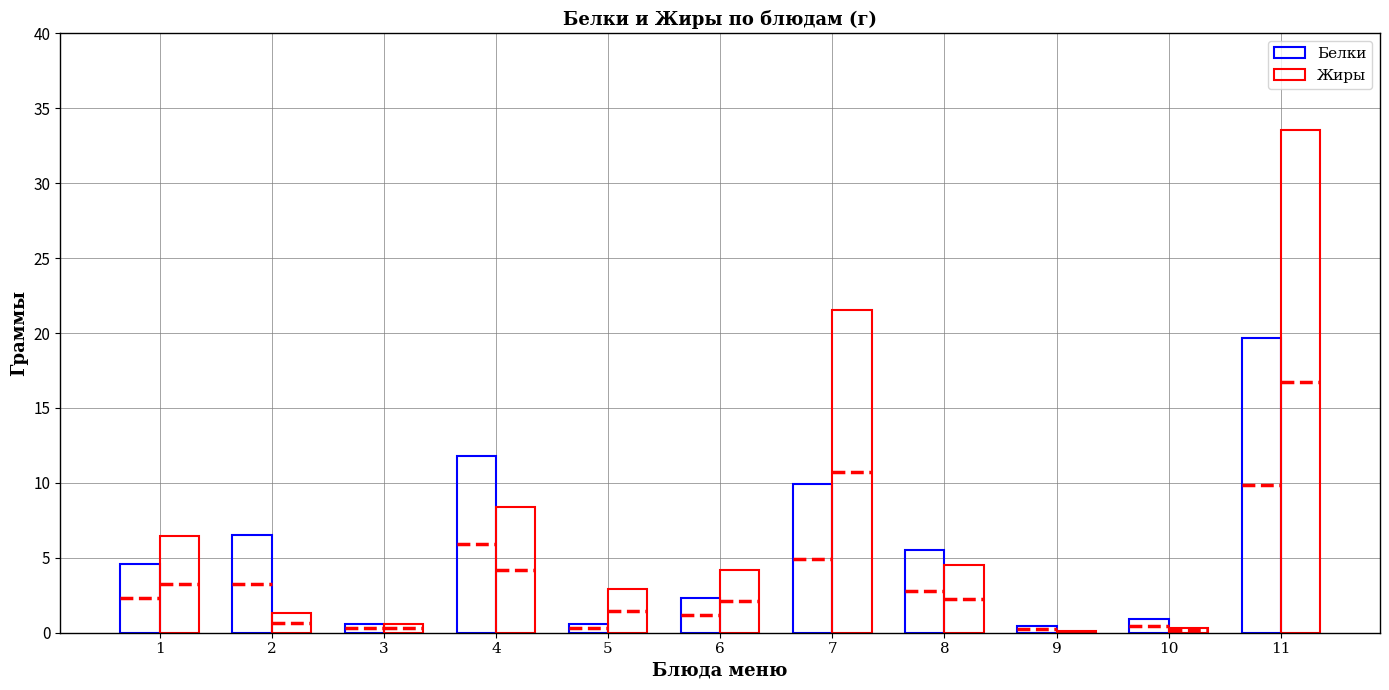

At how many categories does at least one series exceed 8?

3